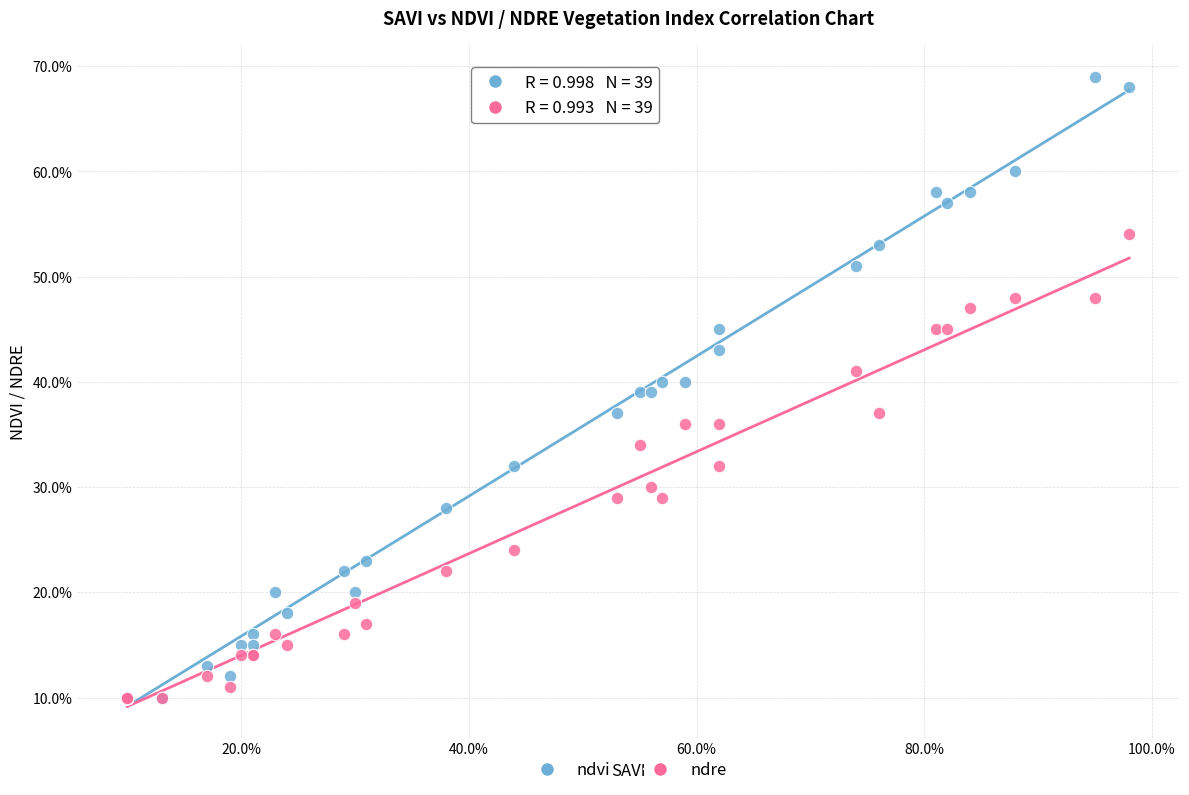

What are all the series names shown in the legend?

ndvi, ndre